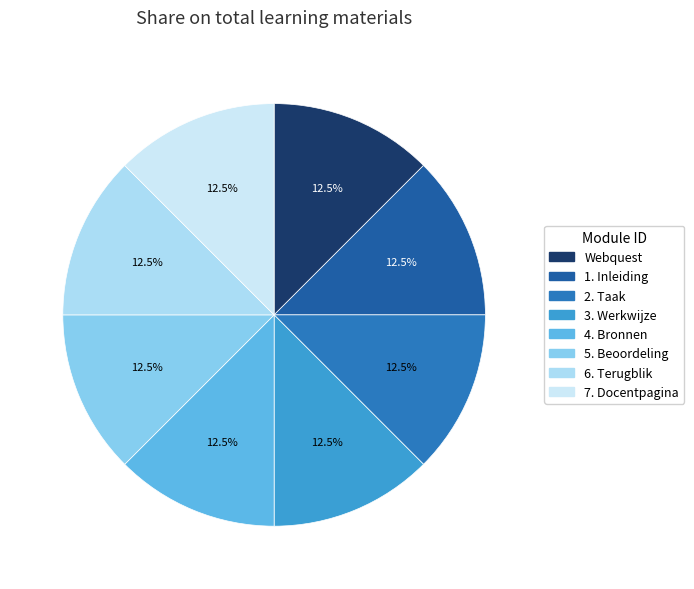

What is the largest slice in the pie chart?

7. Docentpagina